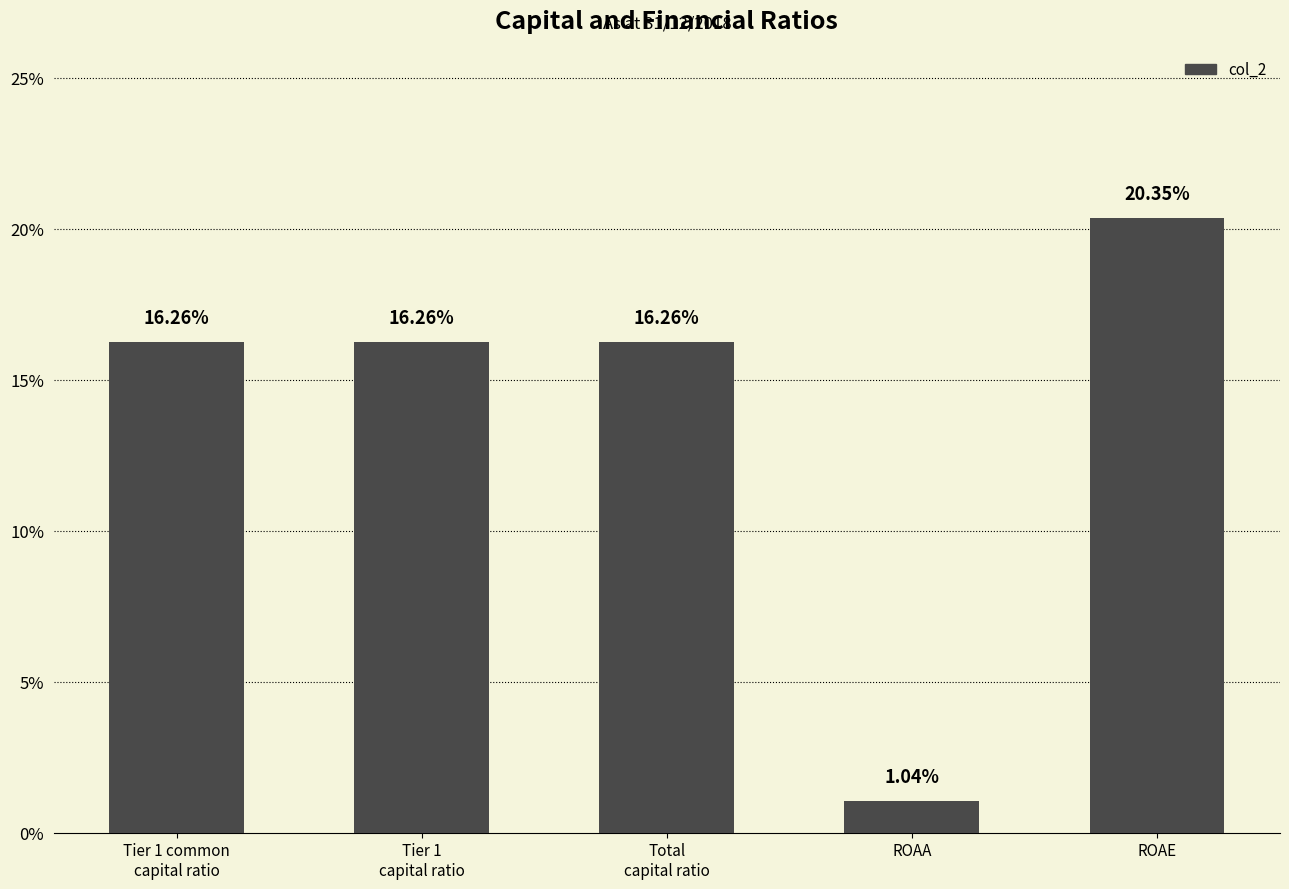

Does the chart contain any negative values?

No